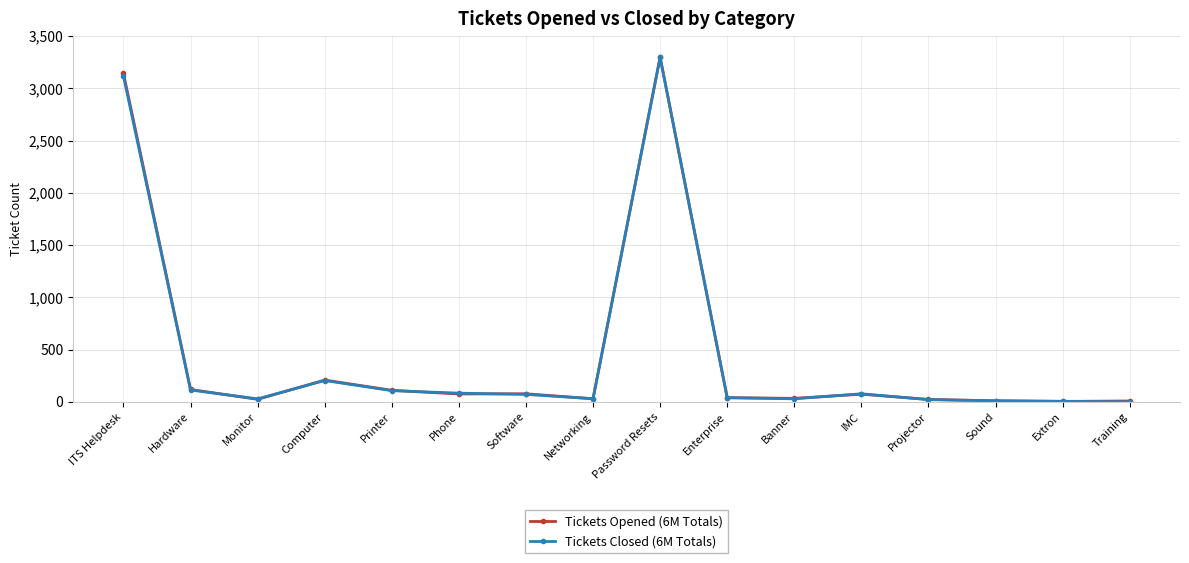

At how many categories does at least one series exceed 1607?

2